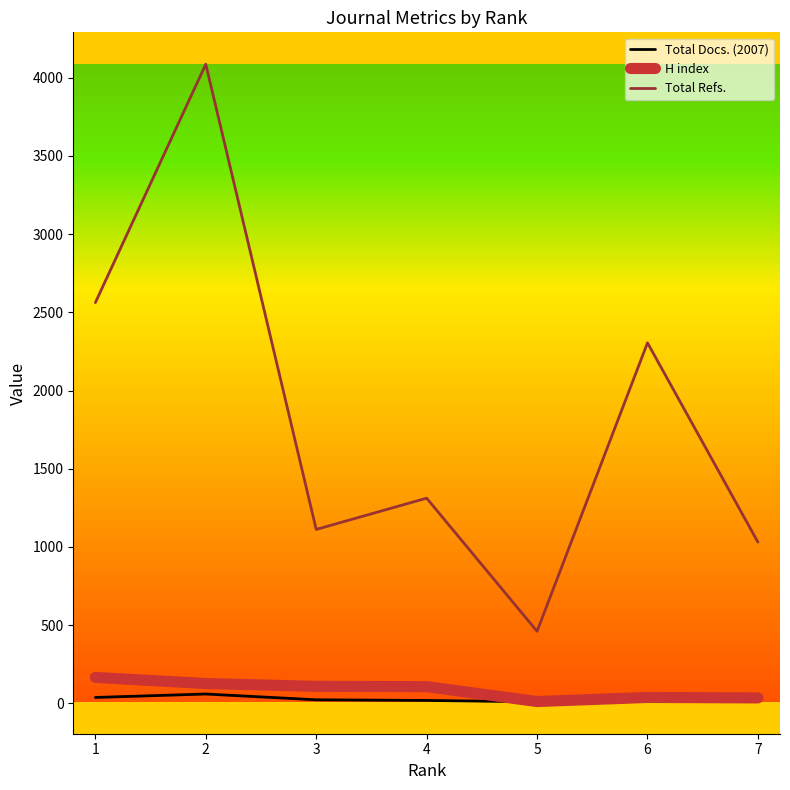

True or false: H index and Total Refs. cross at least once.

False